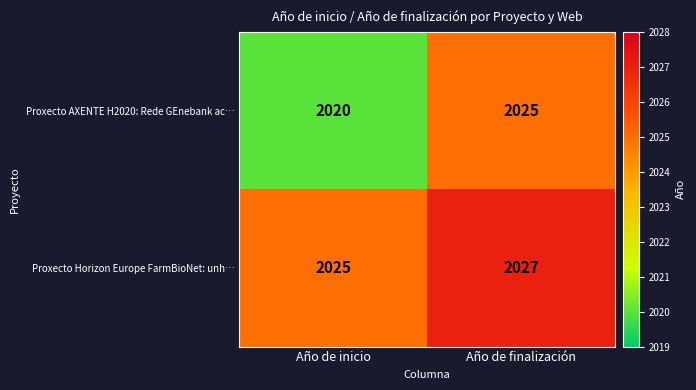

Which series changed the most between Año de inicio and Año de finalización?

Proxecto AXENTE H2020: Rede GEnebank ac…